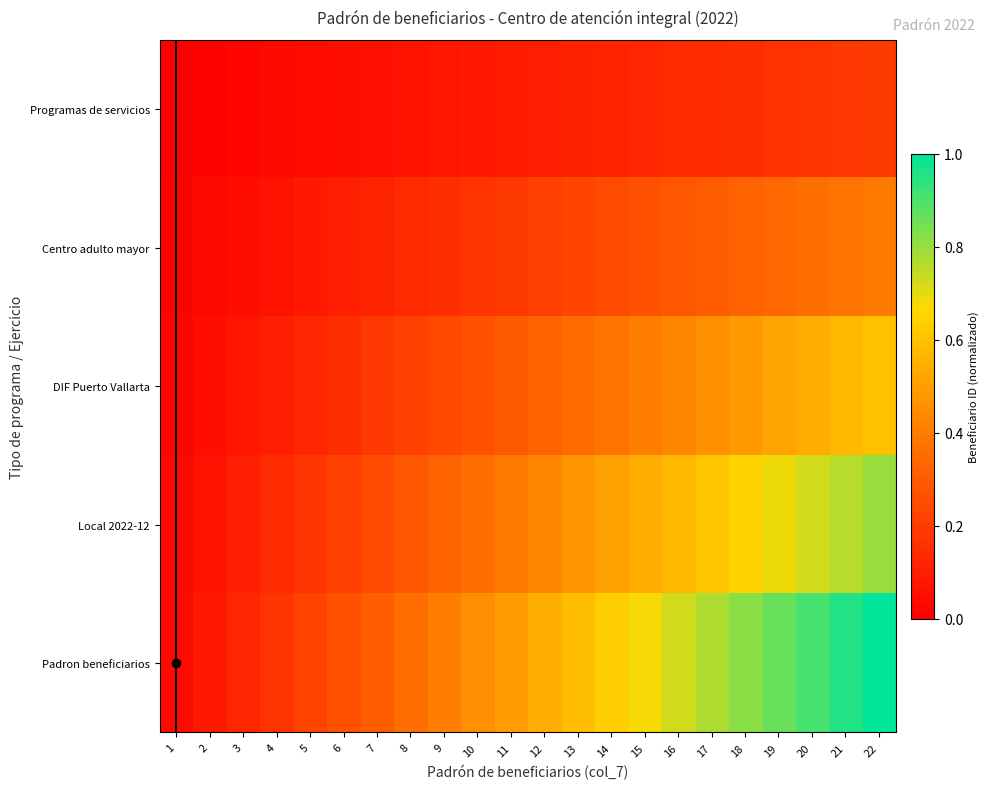

What is the greatest value displayed?

1.0